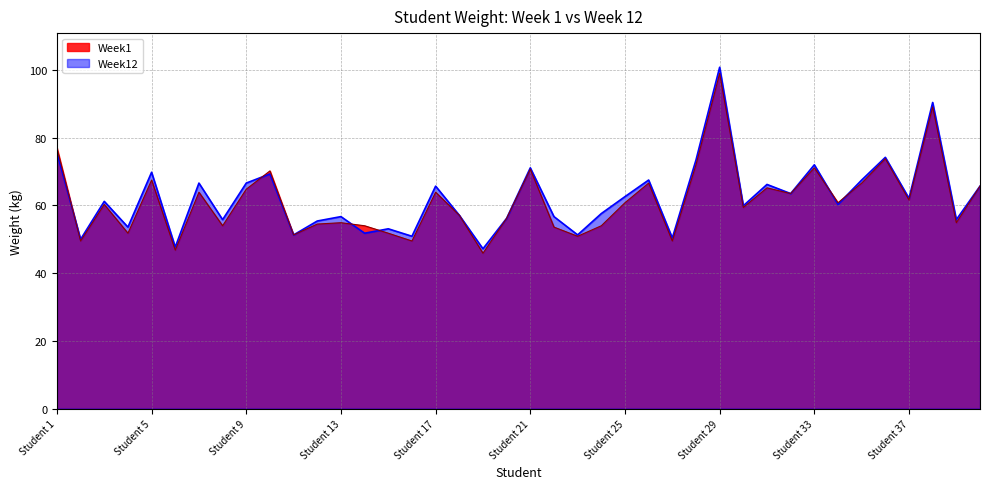

What is the lowest value of the Week1 series?

45.9